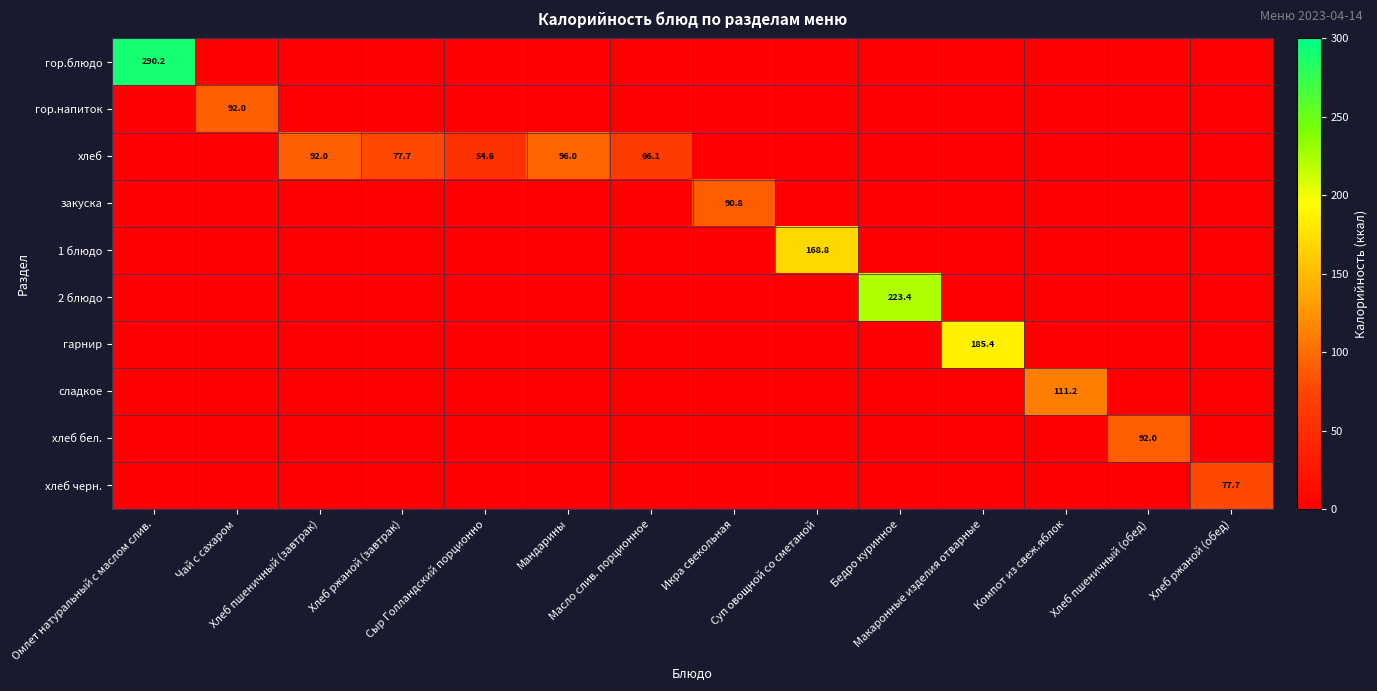

What is the total value across all series at Омлет натуральный с маслом слив.?

290.2